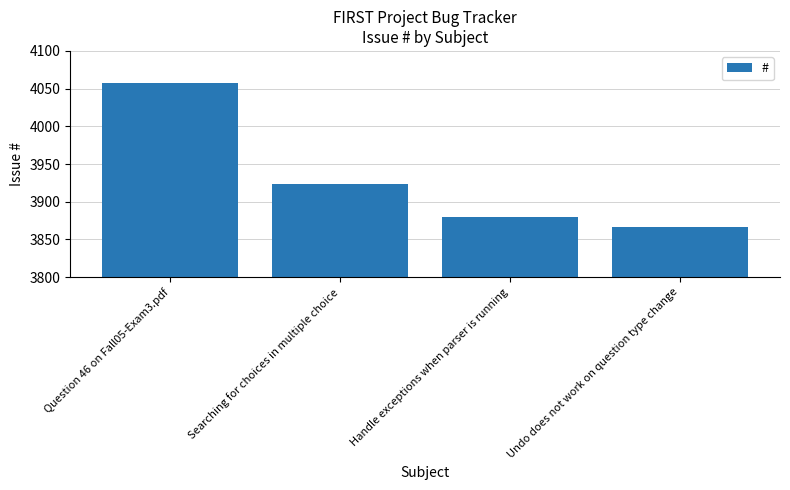

Reading right to left, transcribe all the data shown in this chart.

Undo does not work on question type change=3866	Handle exceptions when parser is running=3880	Searching for choices in multiple choice=3924	Question 46 on Fall05-Exam3.pdf=4058